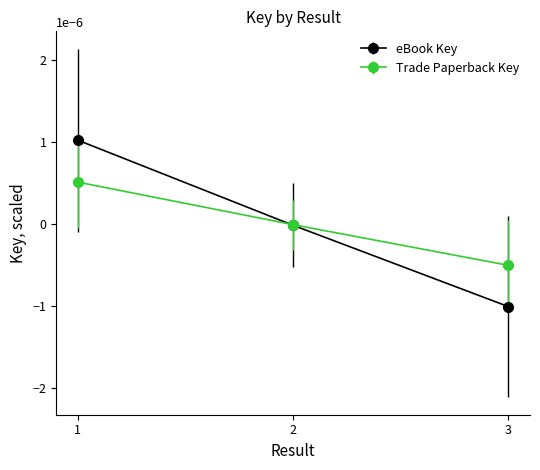

Where does the Trade Paperback Key series first go above 0?

1